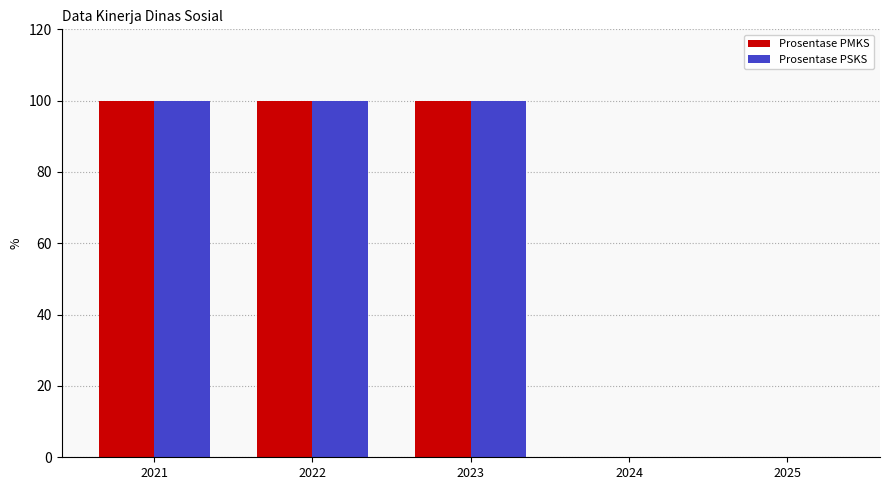

At which category is the sum across all series the highest?

2021